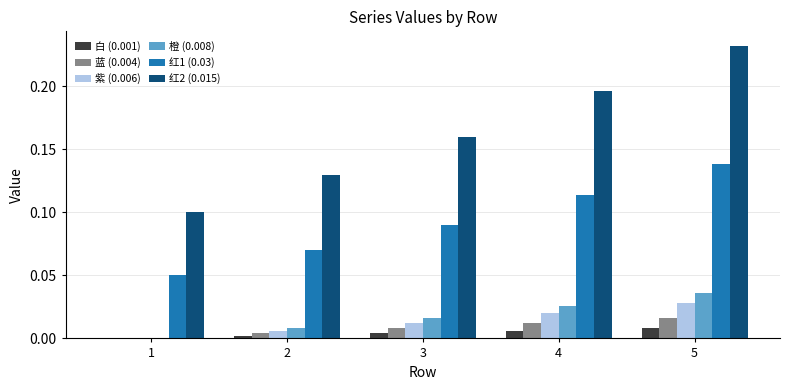

Between 4 and 5, which series saw the biggest shift?

红2 (0.015)